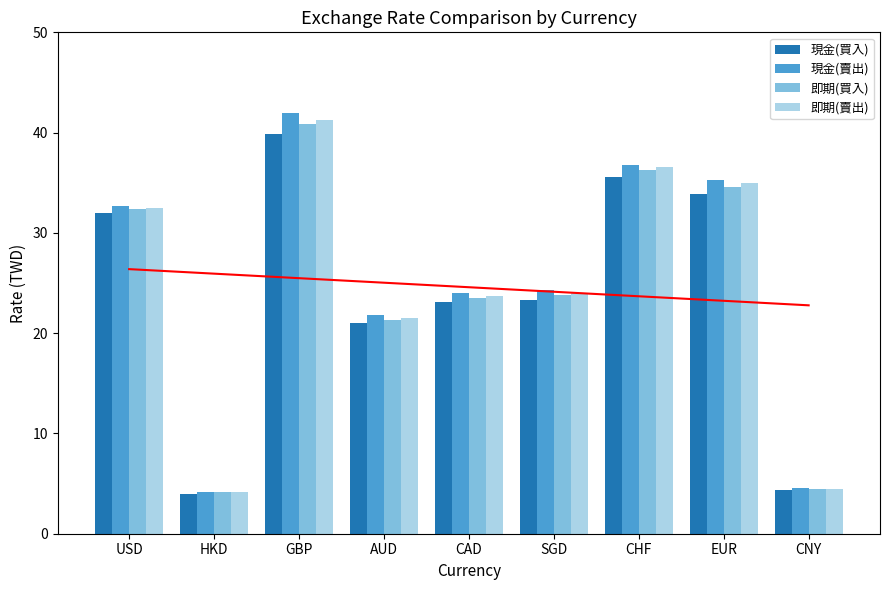

What is the sum of all 即期(賣出) values?

223.1